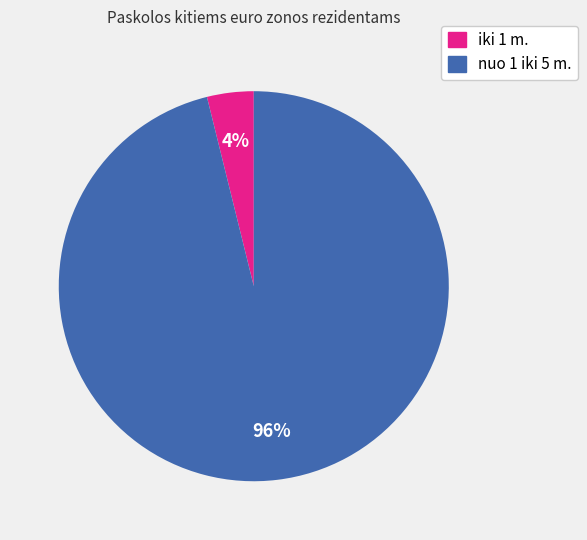

Is there any slice that represents more than half of the pie?

Yes